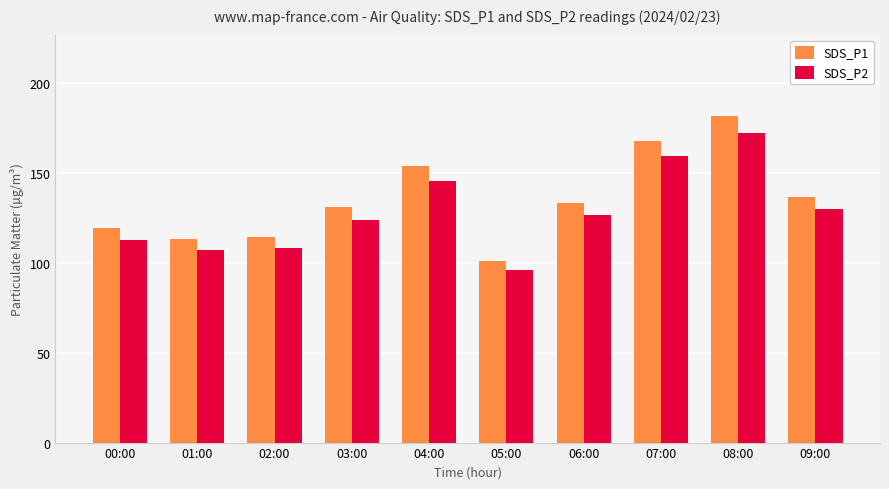

Where is SDS_P1 nearest to the value 141?

09:00